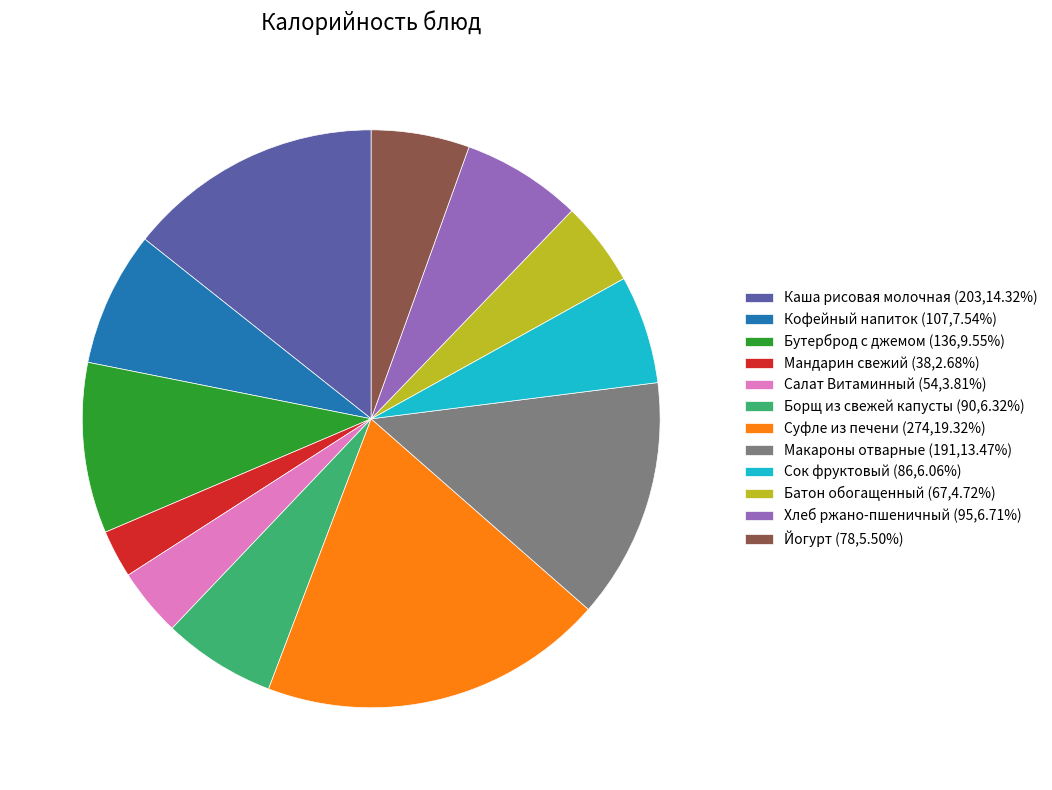

Is there a majority slice in this chart?

No